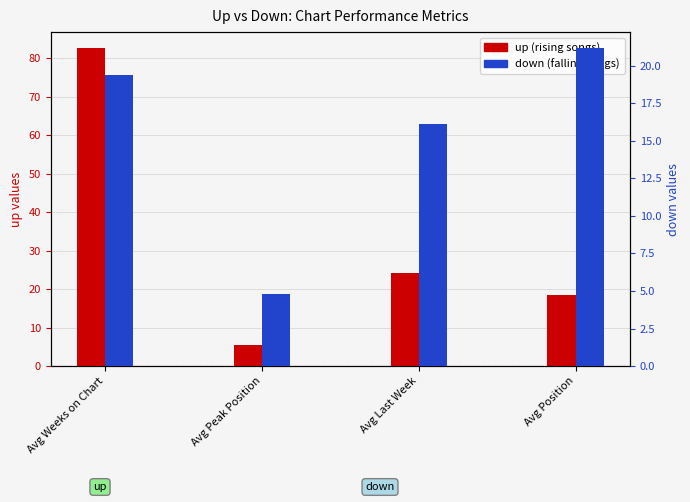

At how many categories does at least one series exceed 9?

3